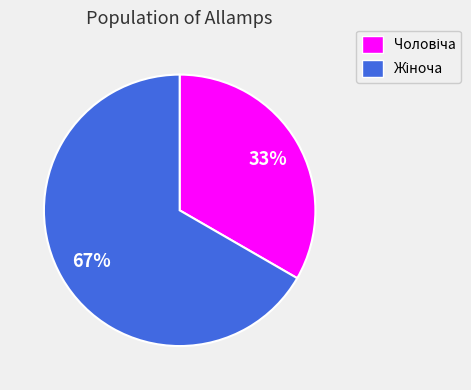

Is there any slice that represents more than half of the pie?

Yes